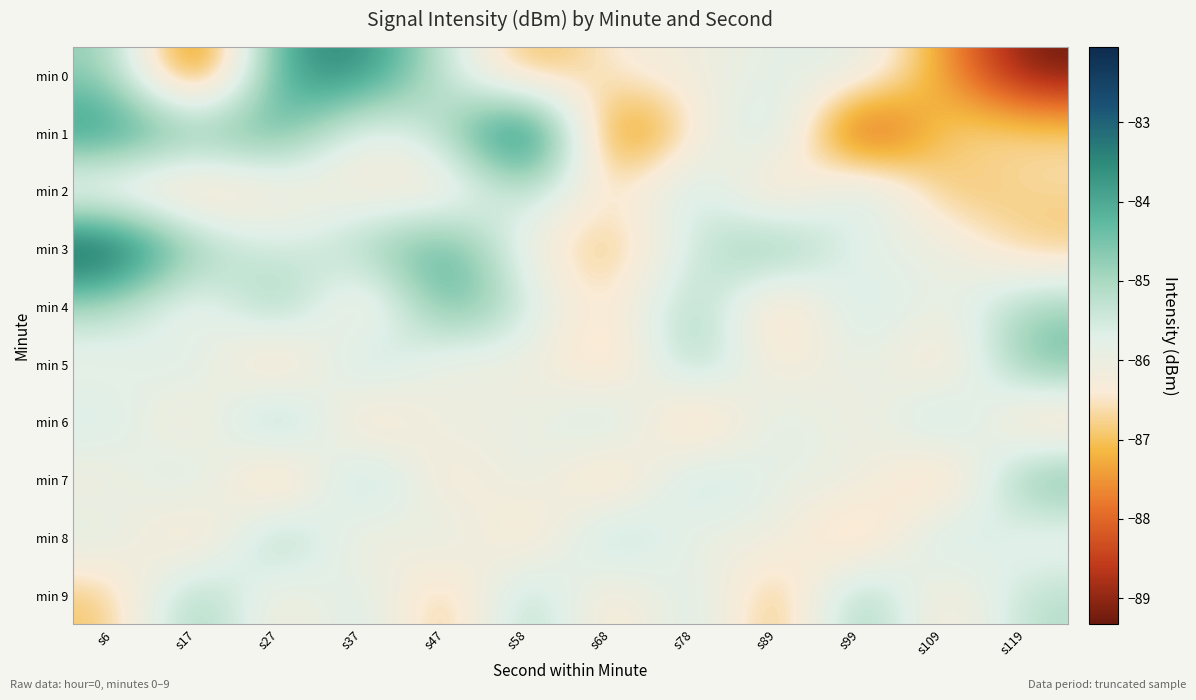

Rank the series at s119 from highest to lowest value.

min 7, min 5, min 4, min 9, min 8, min 1, min 2, min 3, min 6, min 0